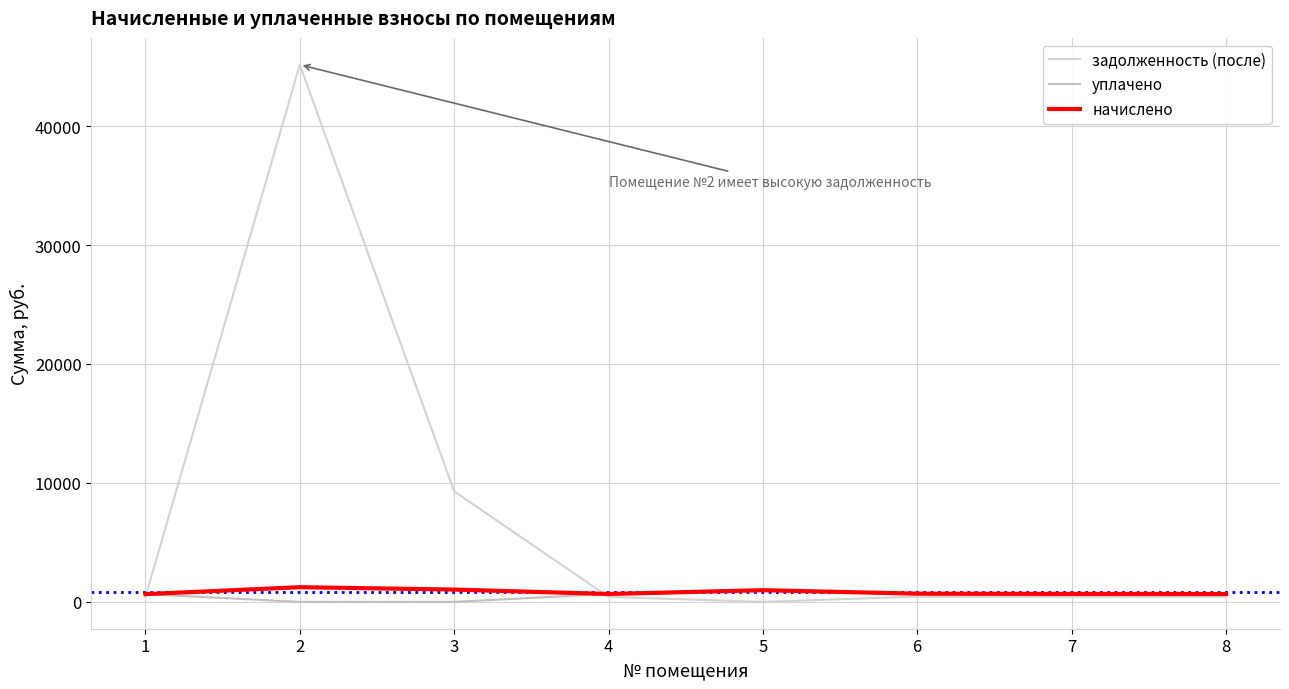

Between 2 and 8, which series saw the biggest shift?

задолженность (после)